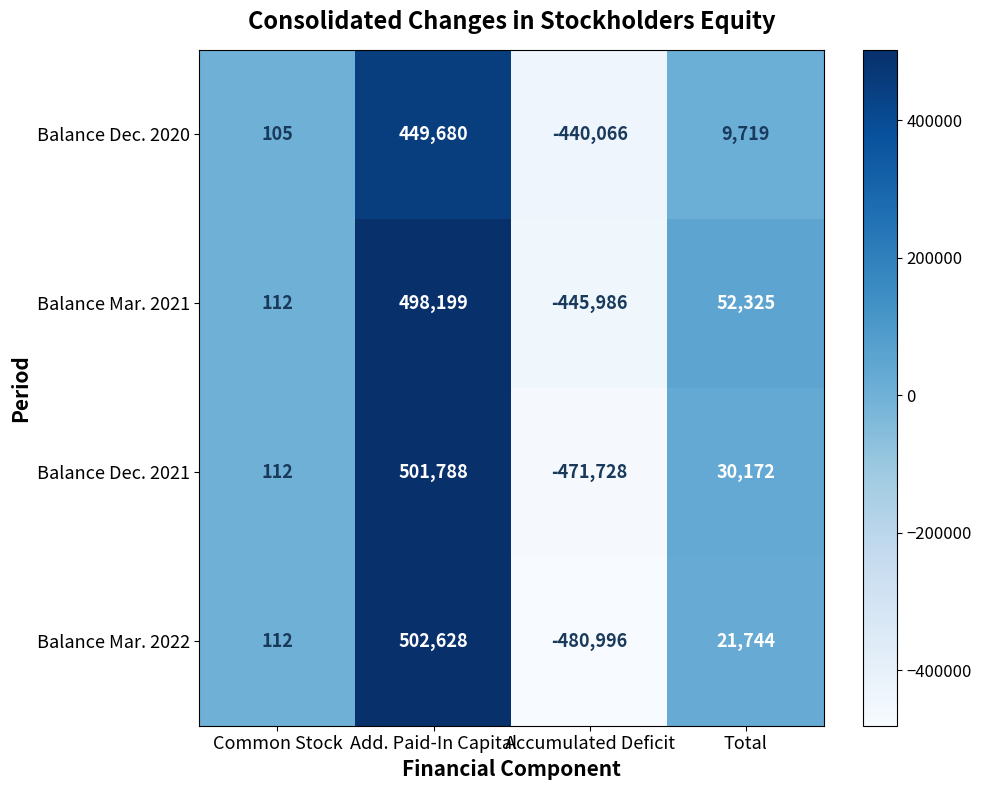

How many values in Balance Mar. 2021 are below zero?

1